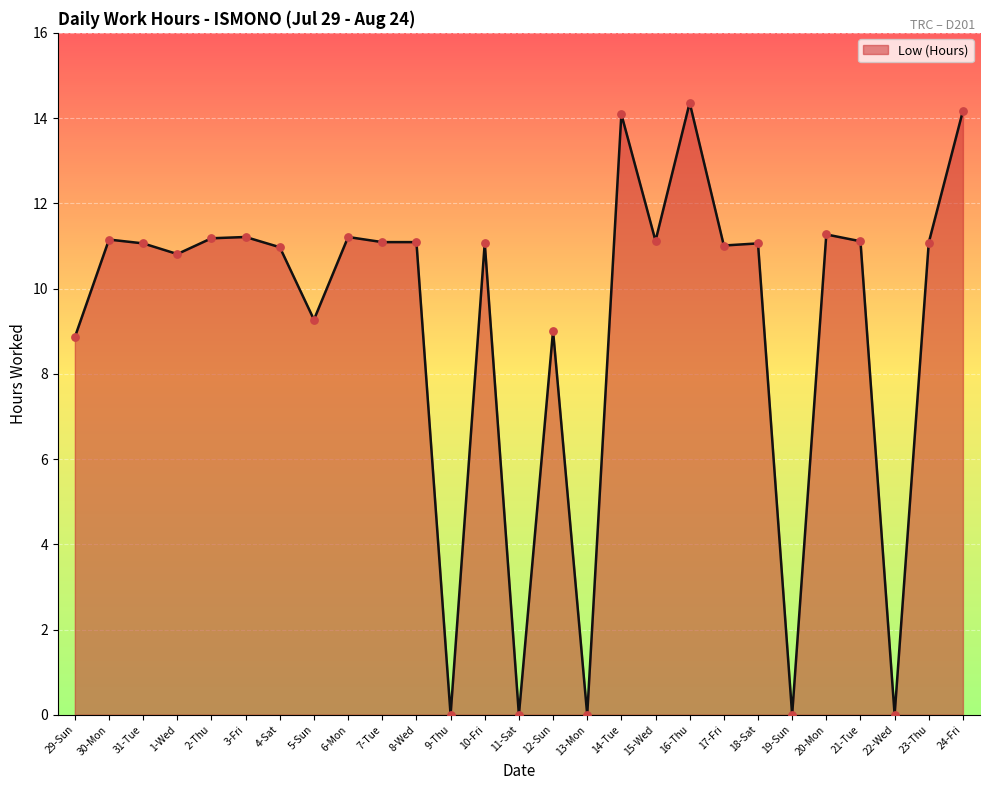

What is the ratio of the value at 15-Wed to the value at 20-Mon?

1.0